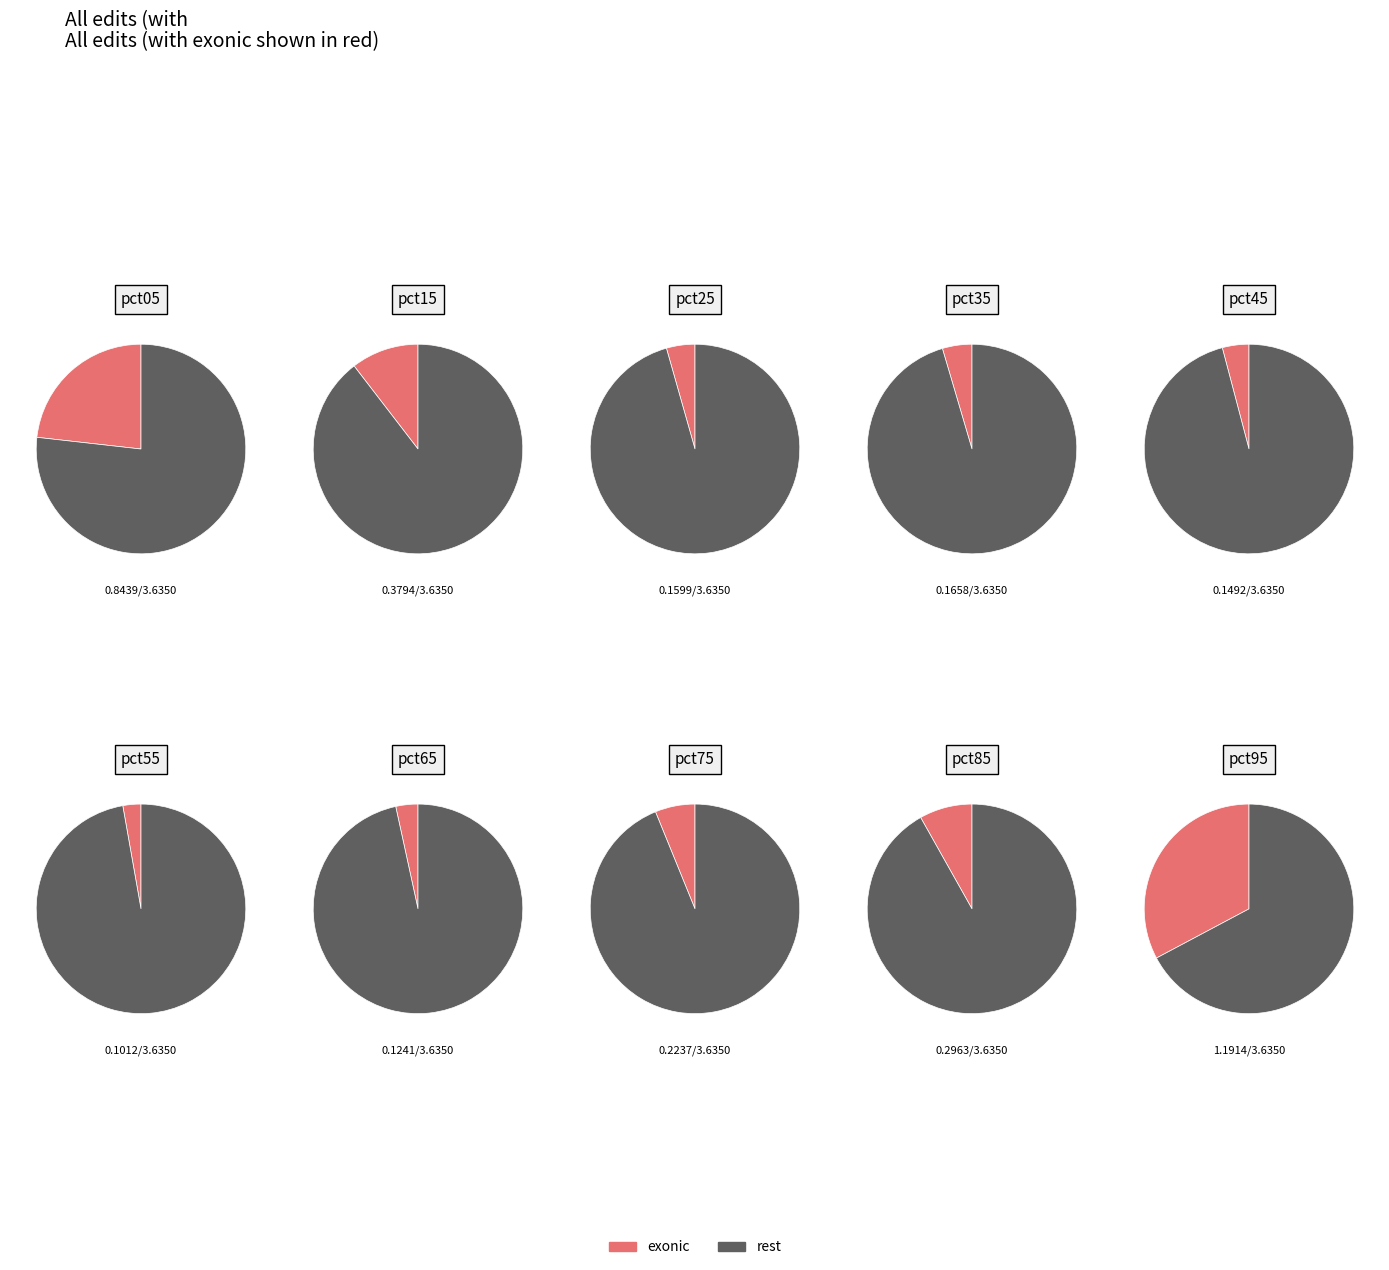

True or false: pct25 accounts for 4% of the total.

True